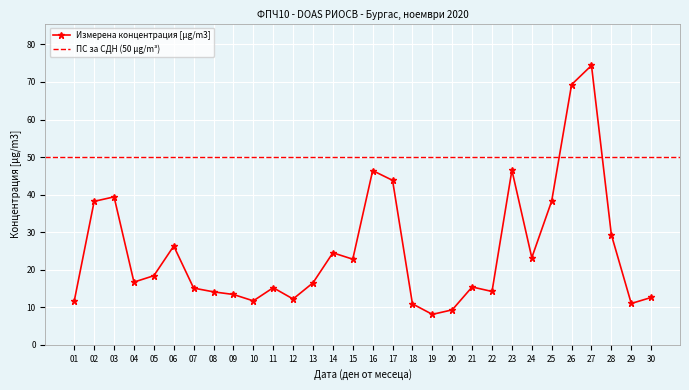

Reading left to right, extract all data points from this chart.

01=11.7	02=38.2	03=39.4	04=16.7	05=18.4	06=26.3	07=15.1	08=14.1	09=13.4	10=11.7	11=15.2	12=12.2	13=16.5	14=24.5	15=22.8	16=46.4	17=43.8	18=10.9	19=8.1	20=9.3	21=15.4	22=14.2	23=46.5	24=23.2	25=38.3	26=69.3	27=74.4	28=29.3	29=11.0	30=12.6